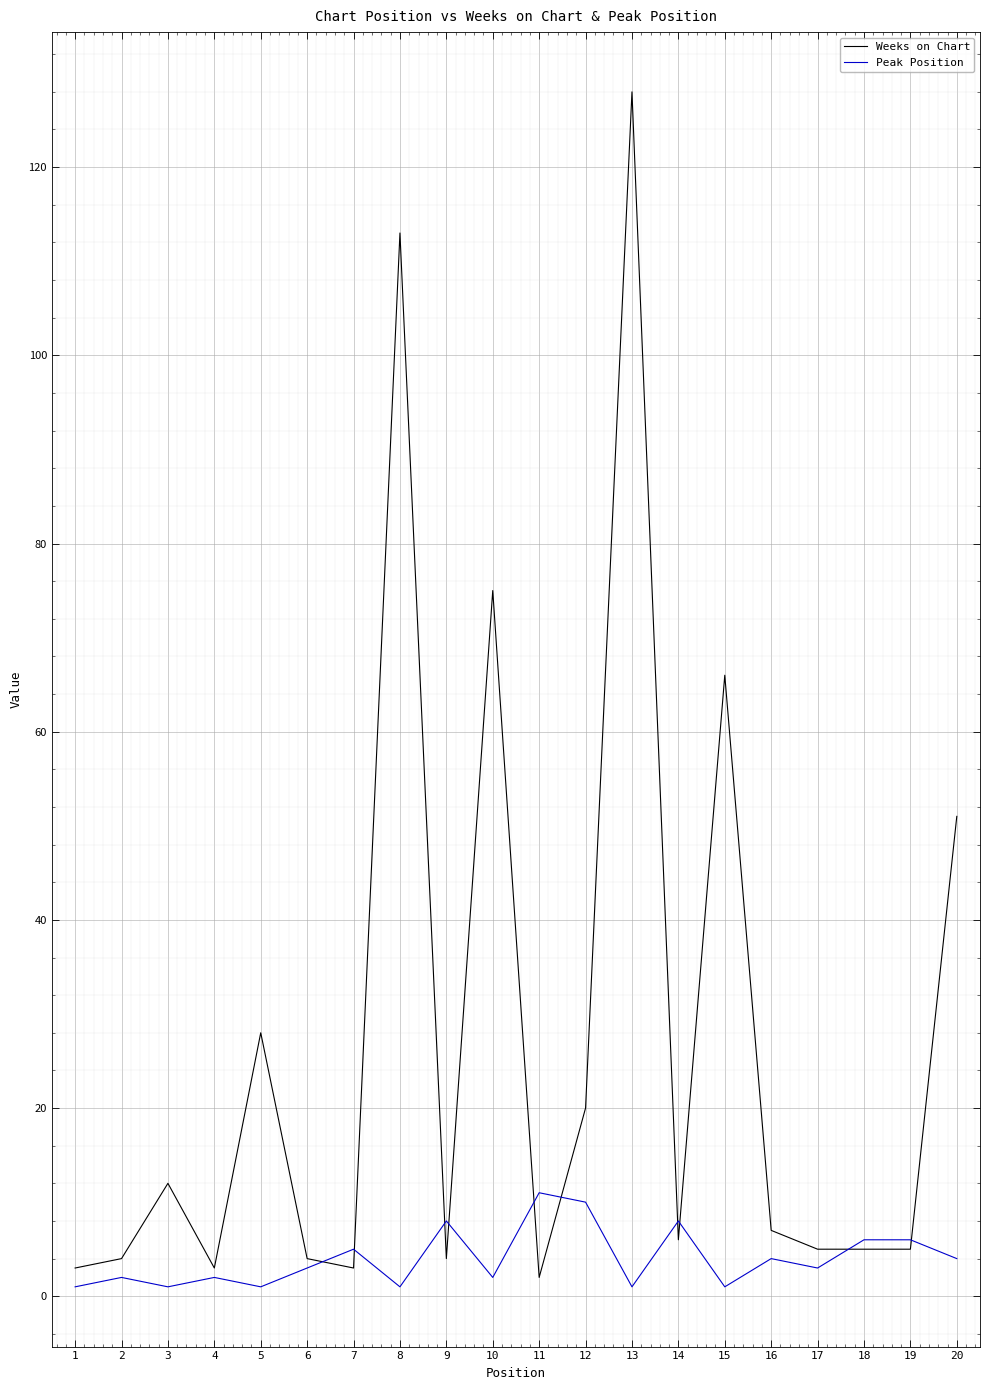

The value of Peak Position at 17 is 3. True or false?

True